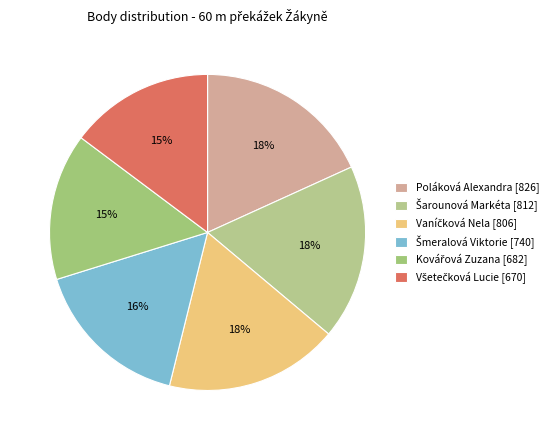

True or false: Kovářová Zuzana accounts for 21% of the total.

False